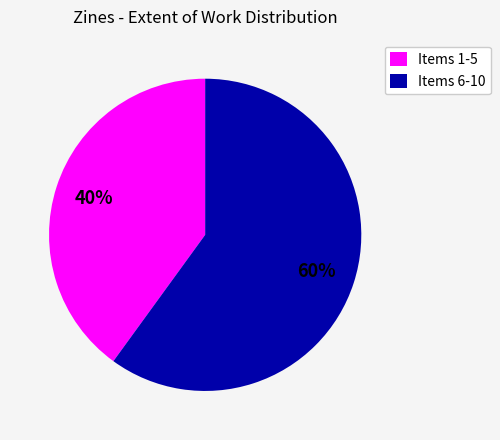

Is it true that Items 1-5 is 27% of the pie?

False